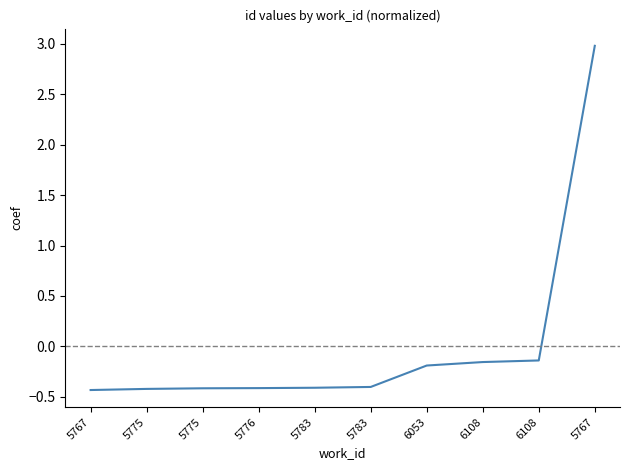

How many values are below 0?

9